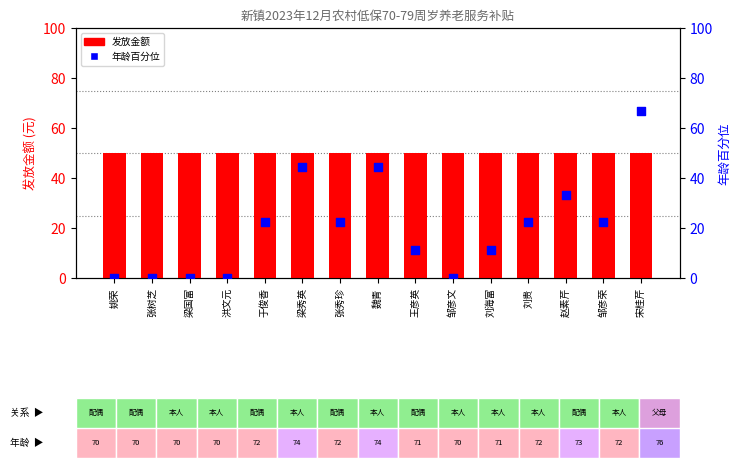

At which category is the sum across all series the highest?

宋桂芹